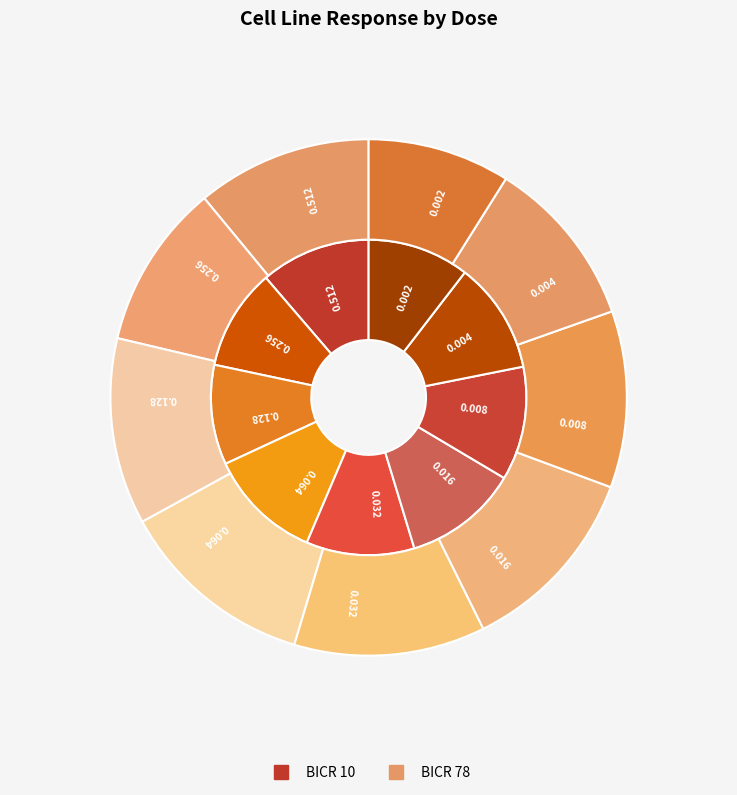

Is it true that 0.512 is 10% of the pie?

True